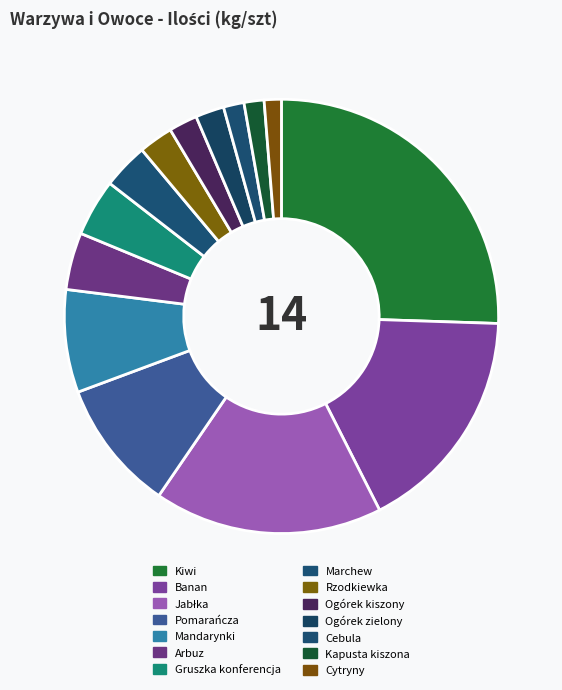

To the nearest percent, what portion does Arbuz represent?

4%